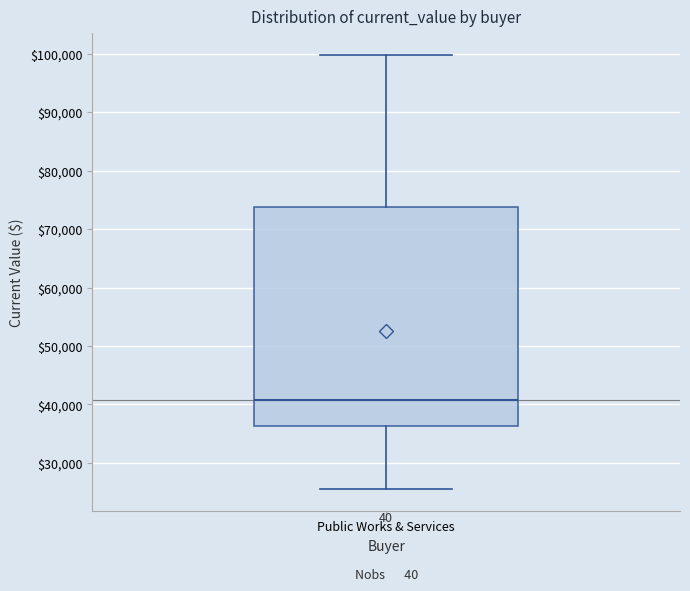

Where does the lower whisker of the box for Public Works & Services end on the y-axis? The values are not printed on the chart, so give them approximately, as read against the axis.

26000